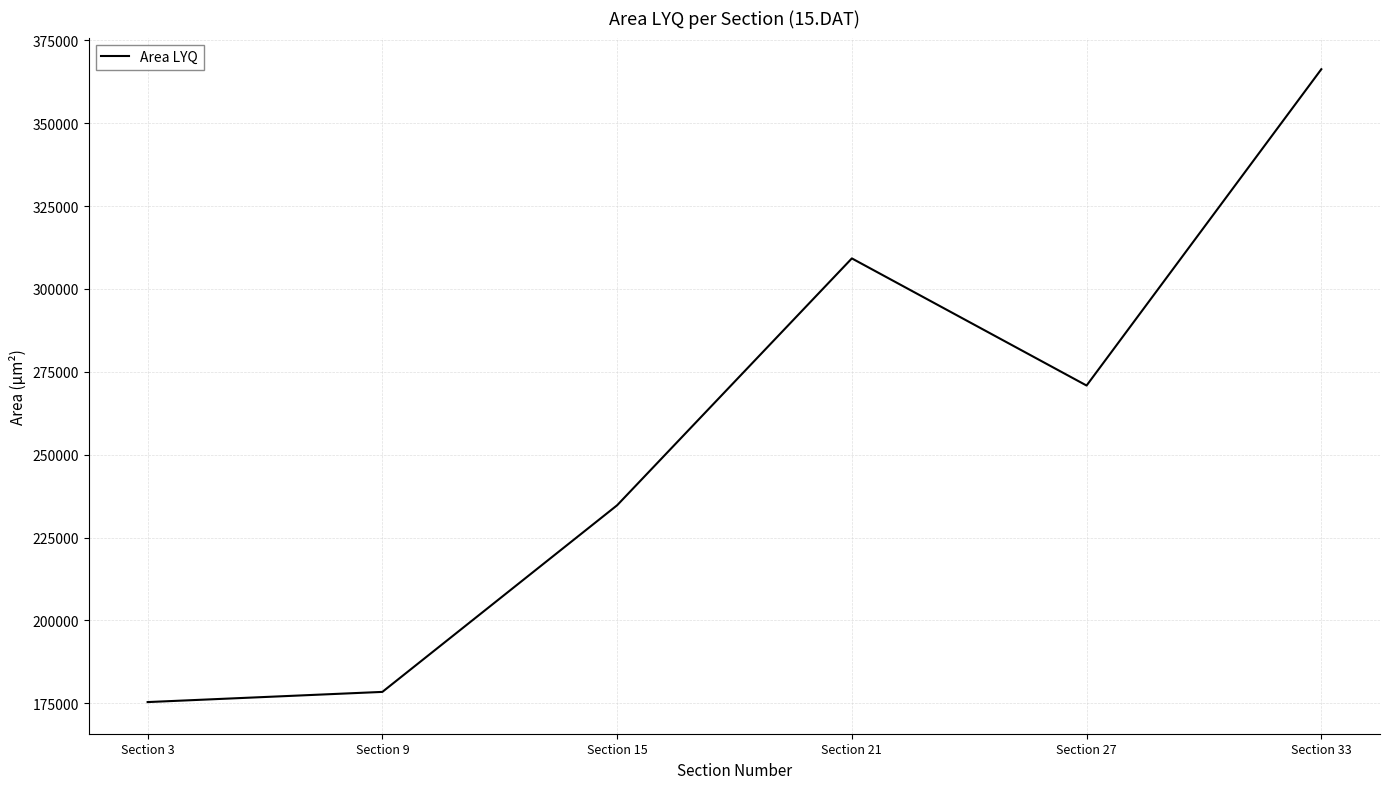

List the labels in order of value, largest first.

Section 33, Section 21, Section 27, Section 15, Section 9, Section 3